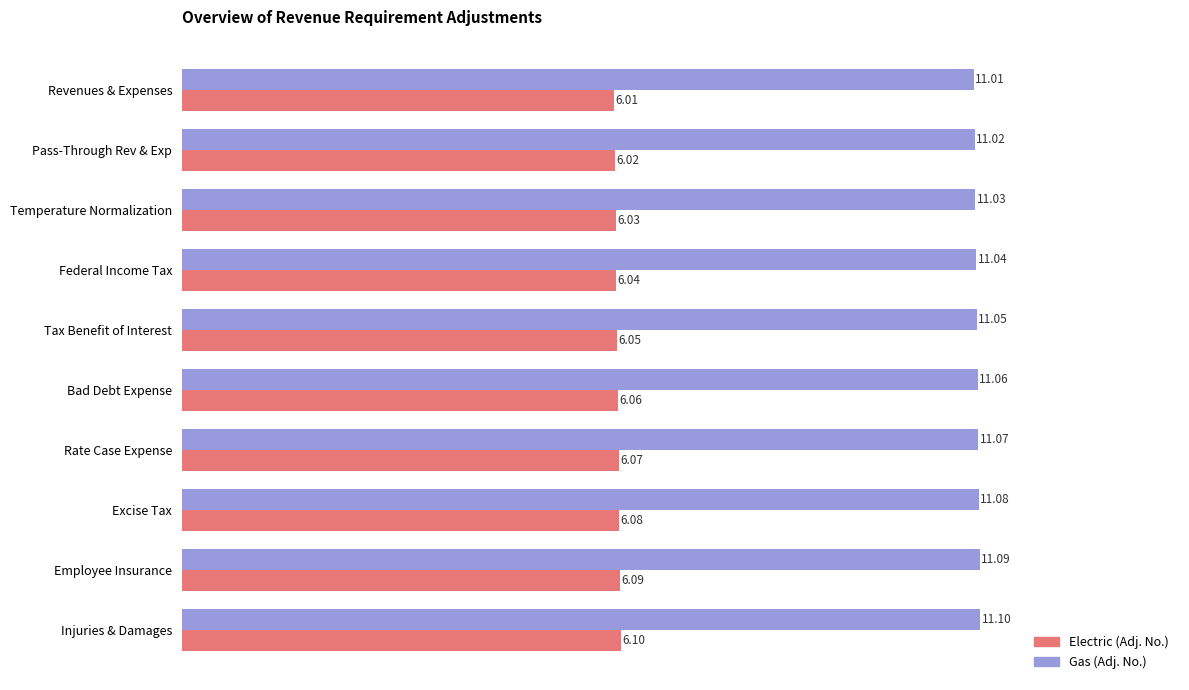

What is the spread (max minus min) of values at Bad Debt Expense?

5.0